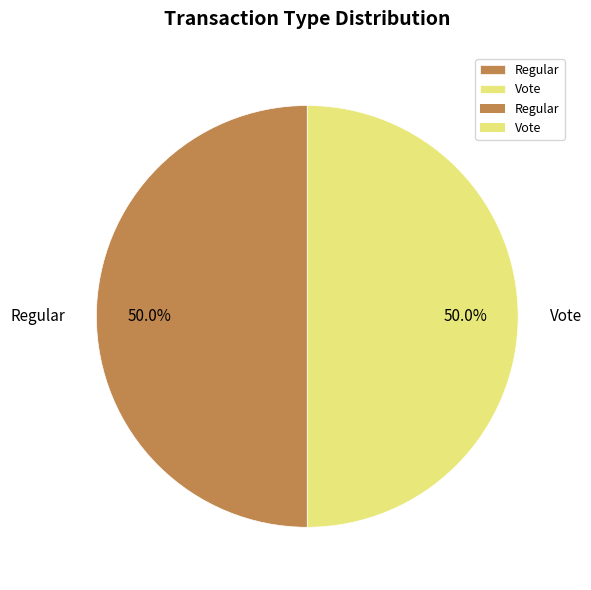

What is the ratio of the value at Regular to the value at Vote?

1.0